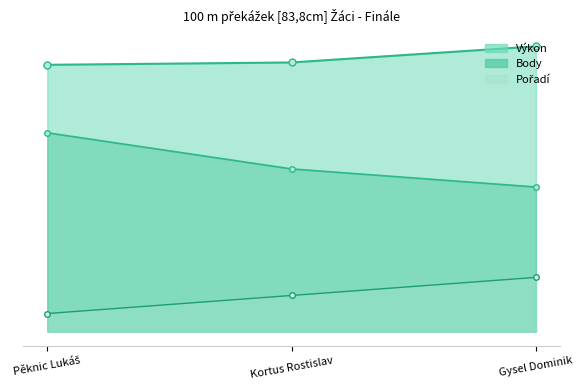

List the series in order of their peak value, highest first.

Výkon, Body, Pořadí